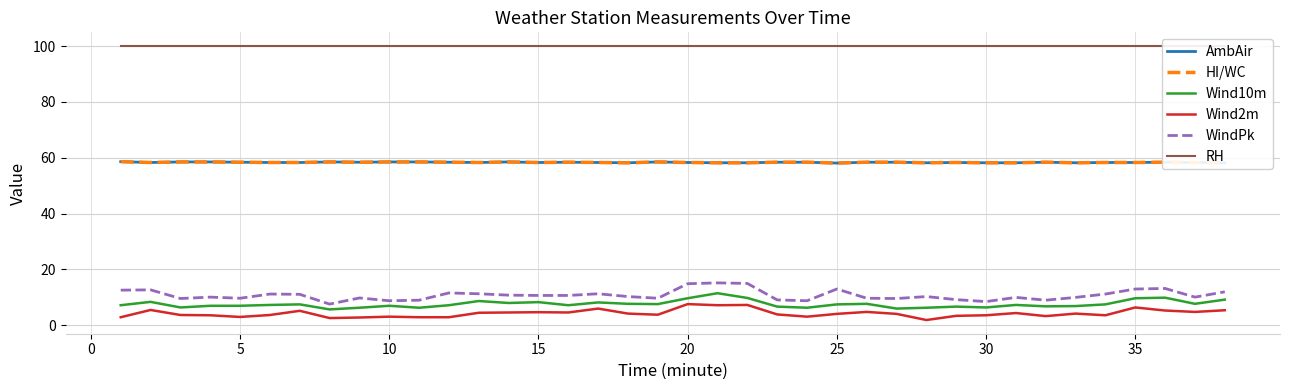

Reading left to right, list all the values displayed in this chart.

AmbAir: 58.6	58.3	58.5	58.5	58.4	58.3	58.3	58.5	58.4	58.5	58.5	58.4	58.3	58.5	58.3	58.4	58.3	58.2	58.5	58.3	58.2	58.2	58.4	58.4	58.1	58.4	58.4	58.2	58.3	58.2	58.2	58.4	58.2	58.3	58.3	58.4	58.3	58.2
HI/WC: 58.6	58.3	58.5	58.5	58.4	58.3	58.3	58.5	58.4	58.5	58.5	58.4	58.3	58.5	58.3	58.4	58.3	58.2	58.5	58.3	58.2	58.2	58.4	58.4	58.1	58.4	58.4	58.2	58.3	58.2	58.2	58.4	58.2	58.3	58.3	58.4	58.3	58.2
Wind10m: 7.2	8.4	6.4	7.0	7.0	7.3	7.5	5.7	6.3	7.0	6.3	7.2	8.7	8.0	8.3	7.2	8.2	7.7	7.6	9.7	11.5	9.8	6.7	6.3	7.5	7.7	6.0	6.3	6.7	6.4	7.3	6.8	6.9	7.5	9.7	9.9	7.7	9.2
Wind2m: 2.9	5.5	3.7	3.6	3.0	3.7	5.2	2.6	2.8	3.1	2.9	2.9	4.5	4.6	4.7	4.6	6.0	4.2	3.8	7.6	7.2	7.3	3.9	3.1	4.1	4.8	4.1	1.9	3.4	3.6	4.4	3.3	4.2	3.6	6.4	5.3	4.8	5.4
WindPk: 12.6	12.7	9.6	10.1	9.7	11.2	11.1	7.6	9.8	8.8	9.0	11.6	11.3	10.8	10.7	10.7	11.3	10.3	9.7	14.9	15.2	15.0	9.1	8.8	13.0	9.7	9.6	10.3	9.2	8.5	10.0	9.0	10.0	11.2	13.0	13.2	10.1	12.0
RH: 100.0	100.0	100.0	100.0	100.0	100.0	100.0	100.0	100.0	100.0	100.0	100.0	100.0	100.0	100.0	100.0	100.0	100.0	100.0	100.0	100.0	100.0	100.0	100.0	100.0	100.0	100.0	100.0	100.0	100.0	100.0	100.0	100.0	100.0	100.0	100.0	100.0	100.0